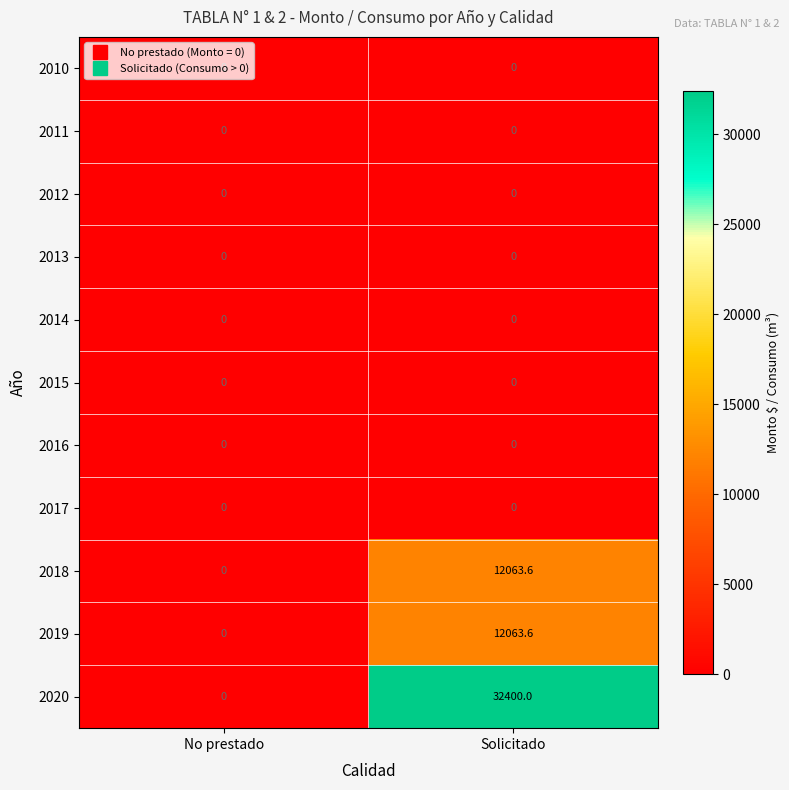

Which label corresponds to the largest value in the chart?

Solicitado